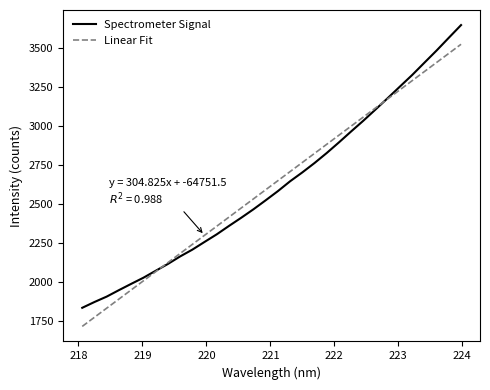

What is the maximum value shown in the chart?

3646.1